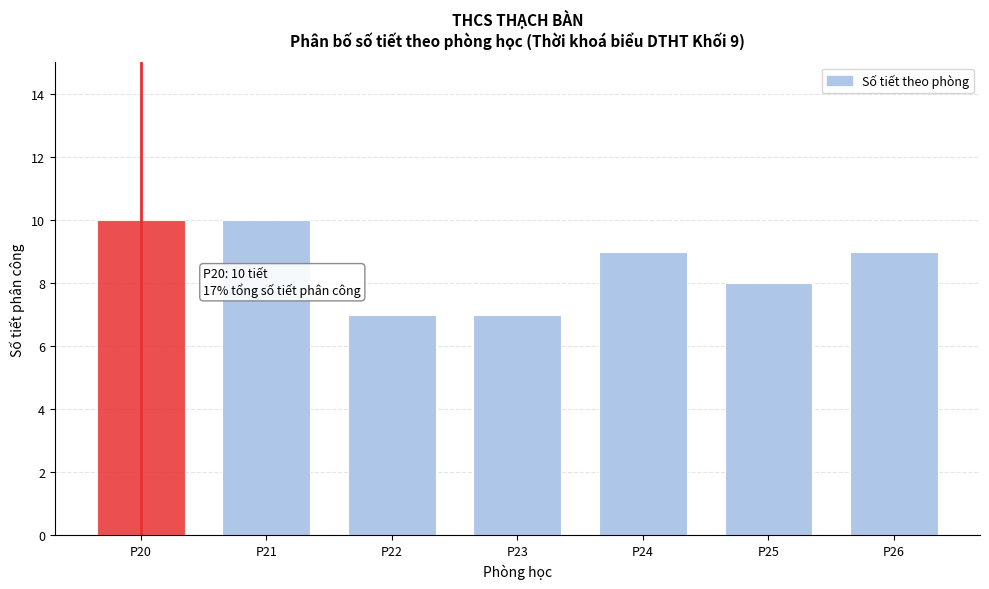

Reading left to right, extract all data points from this chart.

P20=10	P21=10	P22=7	P23=7	P24=9	P25=8	P26=9